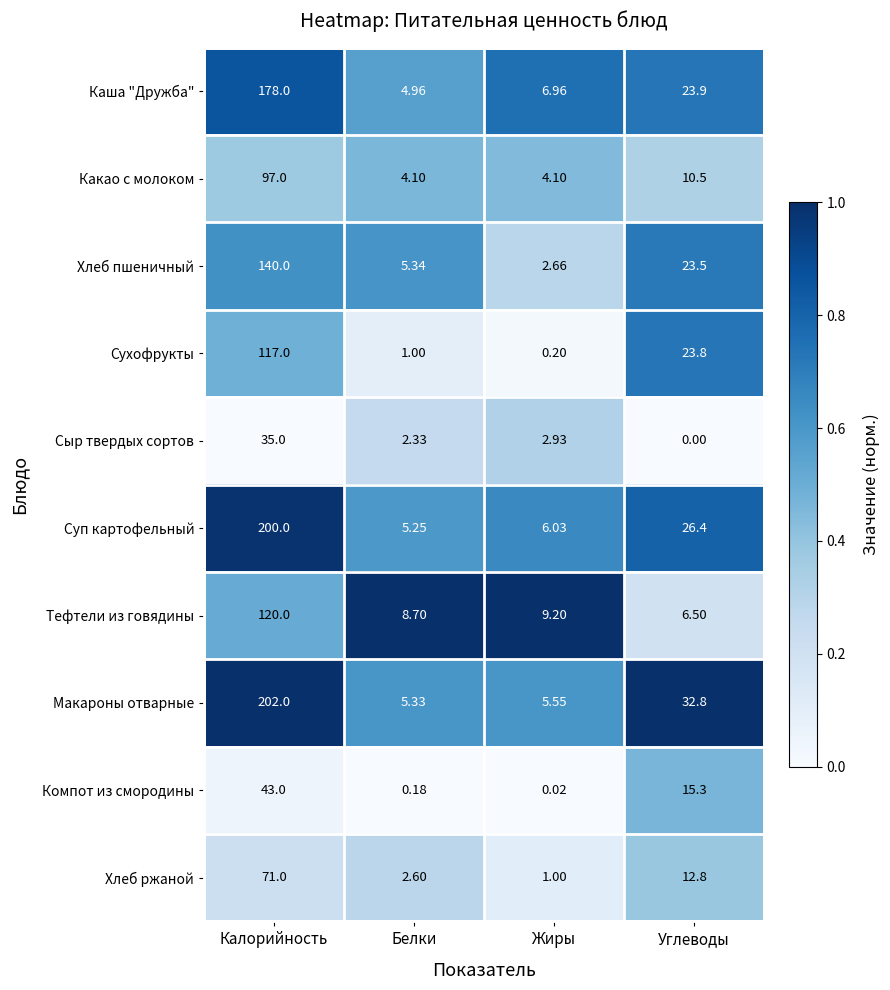

Between Жиры and Углеводы, which series saw the biggest shift?

Макароны отварные